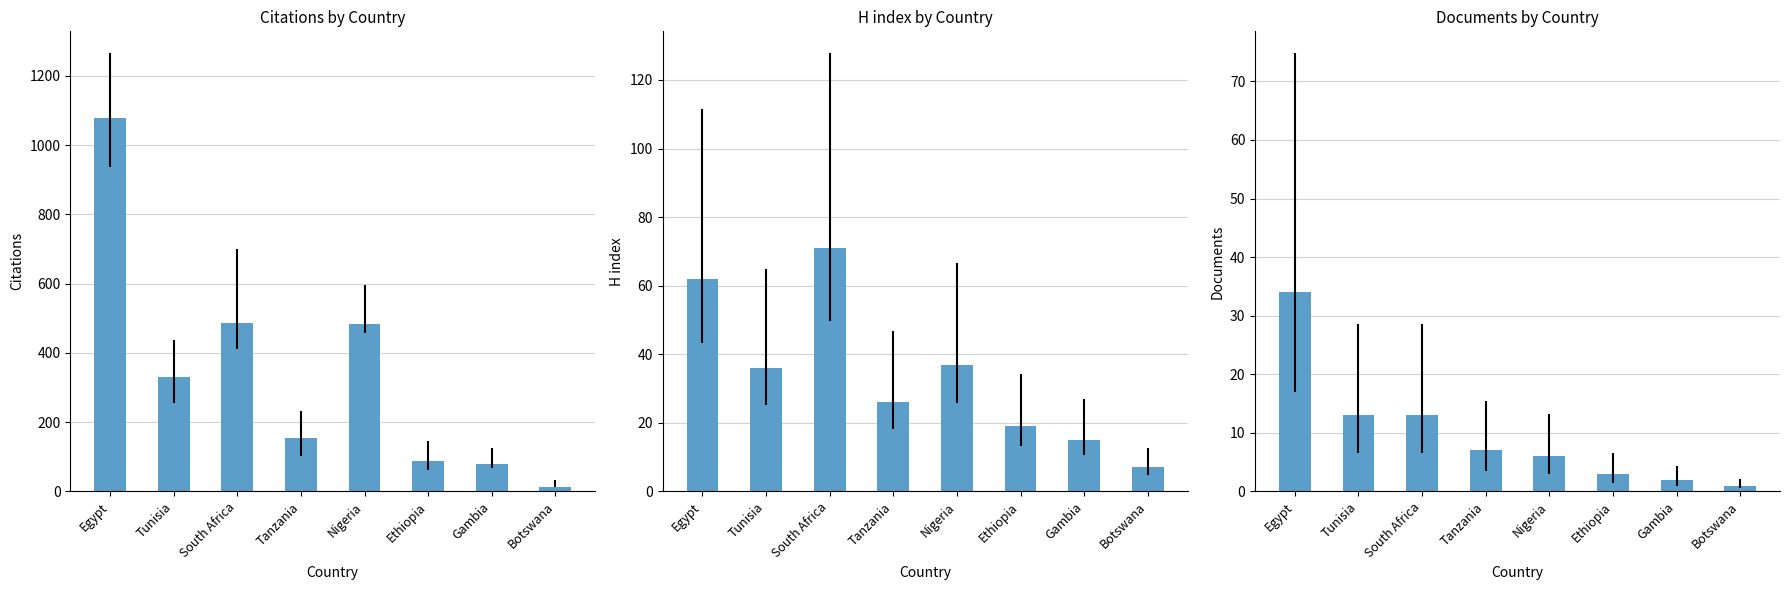

What is the lowest value of the H index series?

7